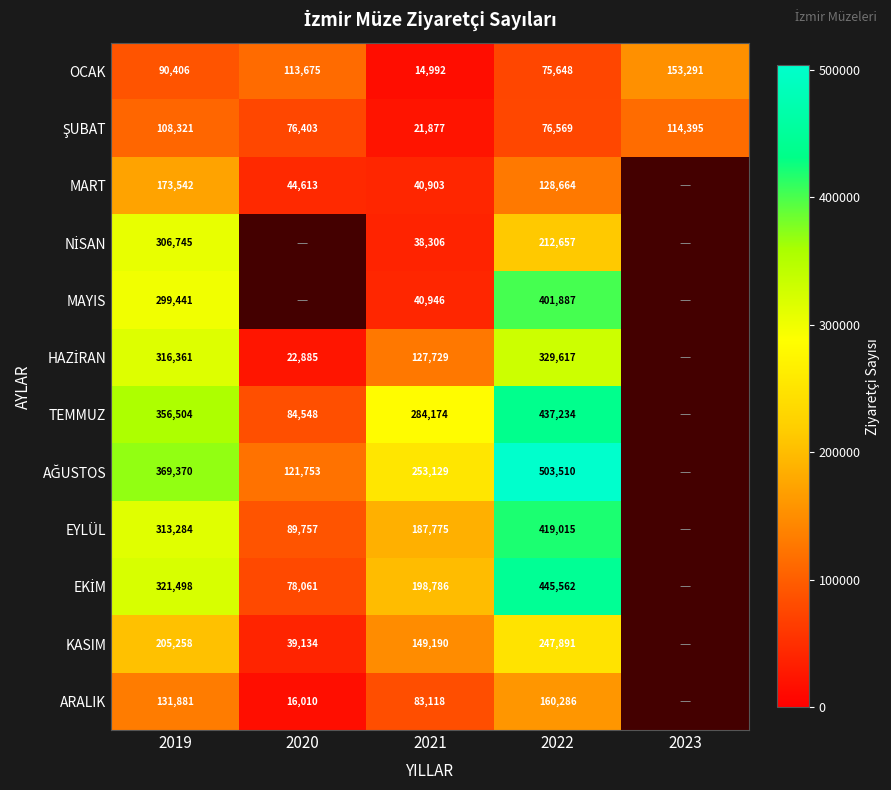

What is the total value across all series at 2019?

2992611